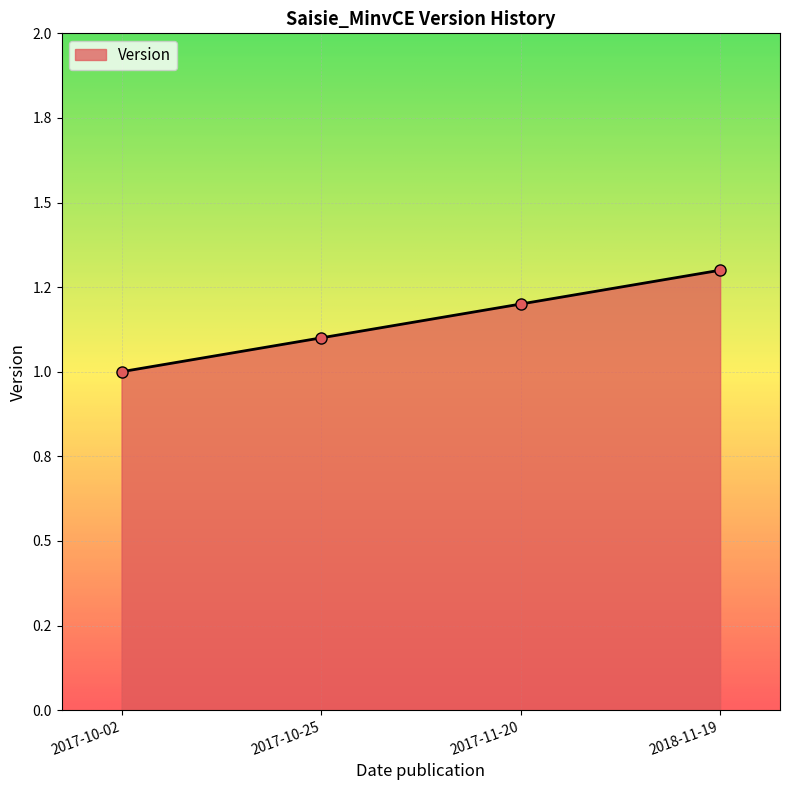

True or false: there are more than 1 points higher than both neighbors.

False